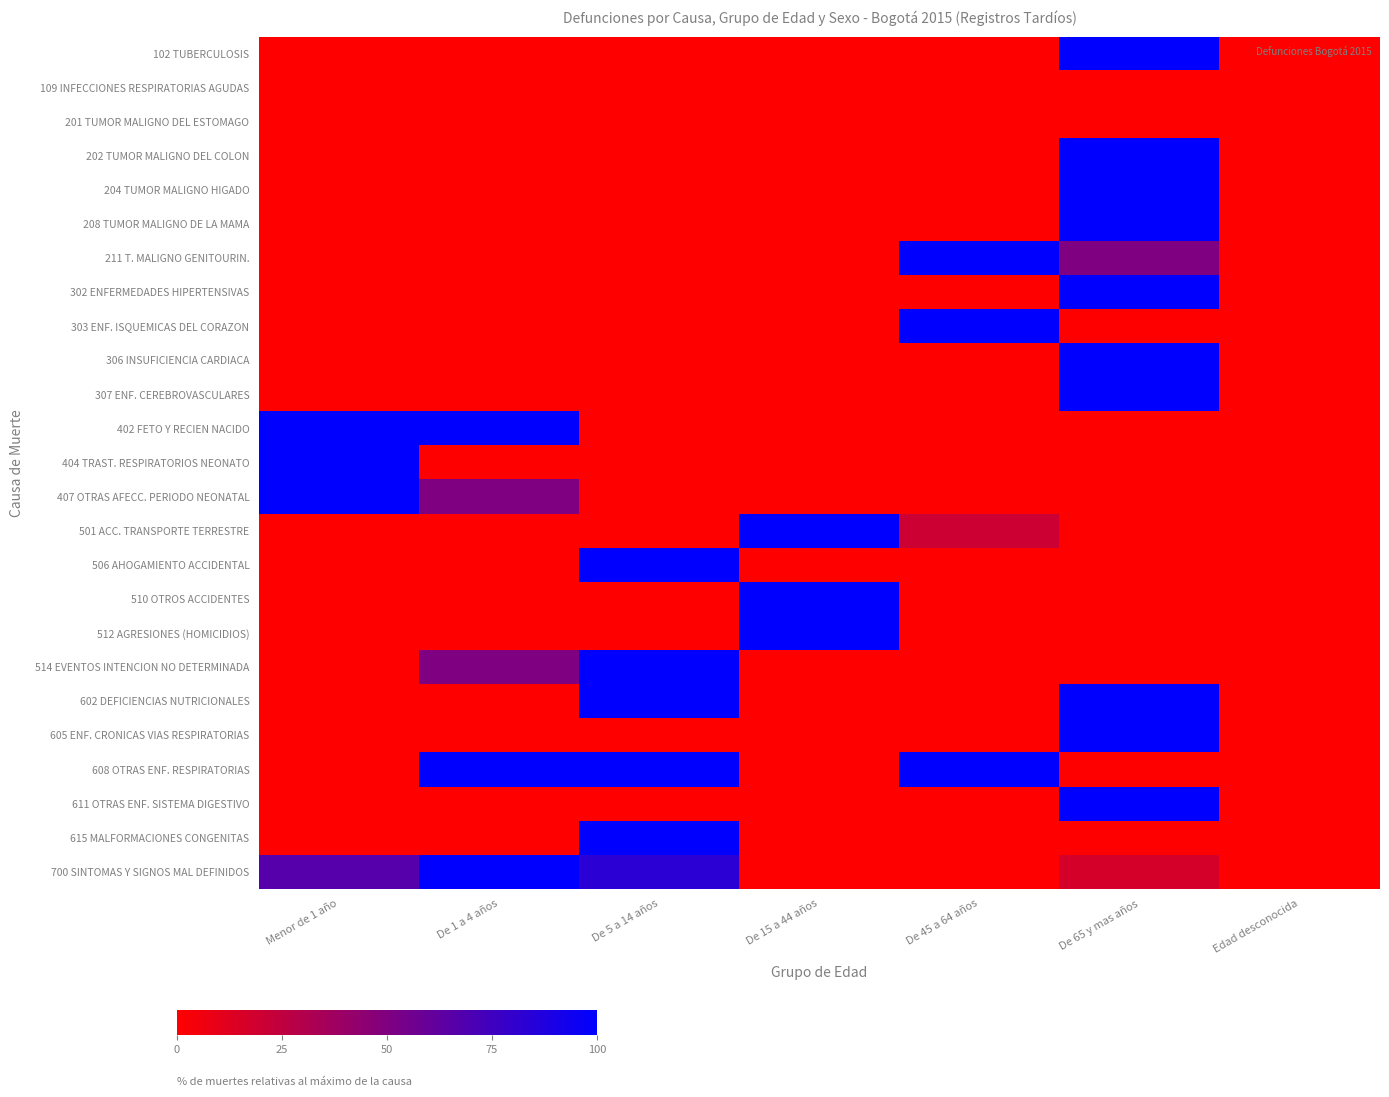

List the series in order of their peak value, lowest first.

109 INFECCIONES RESPIRATORIAS AGUDAS, 201 TUMOR MALIGNO DEL ESTOMAGO, 102 TUBERCULOSIS, 202 TUMOR MALIGNO DEL COLON, 204 TUMOR MALIGNO HIGADO, 208 TUMOR MALIGNO DE LA MAMA, 211 T. MALIGNO GENITOURIN., 302 ENFERMEDADES HIPERTENSIVAS, 303 ENF. ISQUEMICAS DEL CORAZON, 306 INSUFICIENCIA CARDIACA, 307 ENF. CEREBROVASCULARES, 402 FETO Y RECIEN NACIDO, 404 TRAST. RESPIRATORIOS NEONATO, 407 OTRAS AFECC. PERIODO NEONATAL, 501 ACC. TRANSPORTE TERRESTRE, 506 AHOGAMIENTO ACCIDENTAL, 510 OTROS ACCIDENTES, 512 AGRESIONES (HOMICIDIOS), 514 EVENTOS INTENCION NO DETERMINADA, 602 DEFICIENCIAS NUTRICIONALES, 605 ENF. CRONICAS VIAS RESPIRATORIAS, 608 OTRAS ENF. RESPIRATORIAS, 611 OTRAS ENF. SISTEMA DIGESTIVO, 615 MALFORMACIONES CONGENITAS, 700 SINTOMAS Y SIGNOS MAL DEFINIDOS